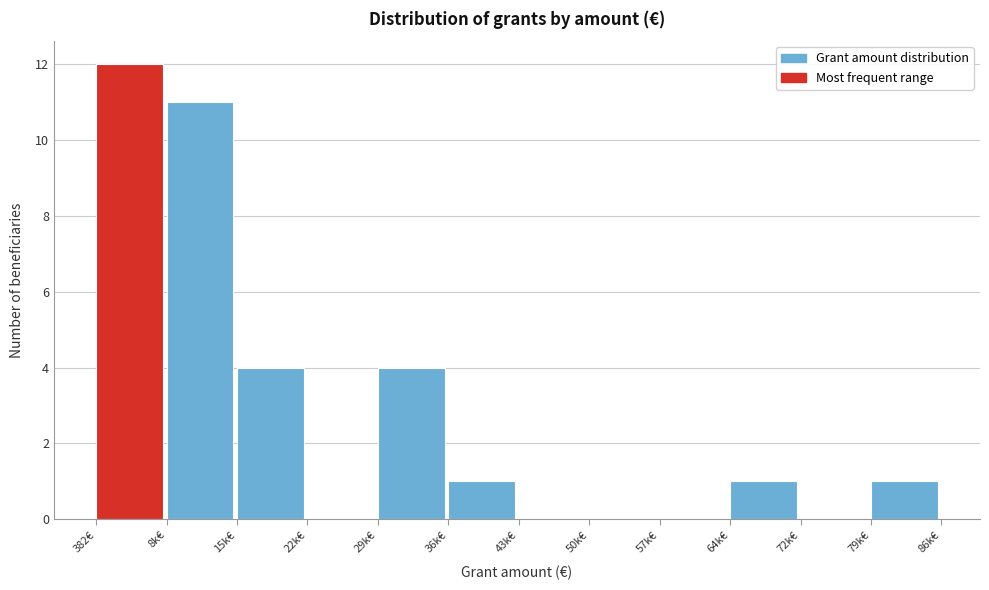

Reading left to right, list all the values displayed in this chart.

382€=12	8k€=11	15k€=4	22k€=0	29k€=4	36k€=1	43k€=0	50k€=0	57k€=0	64k€=1	72k€=0	79k€=1